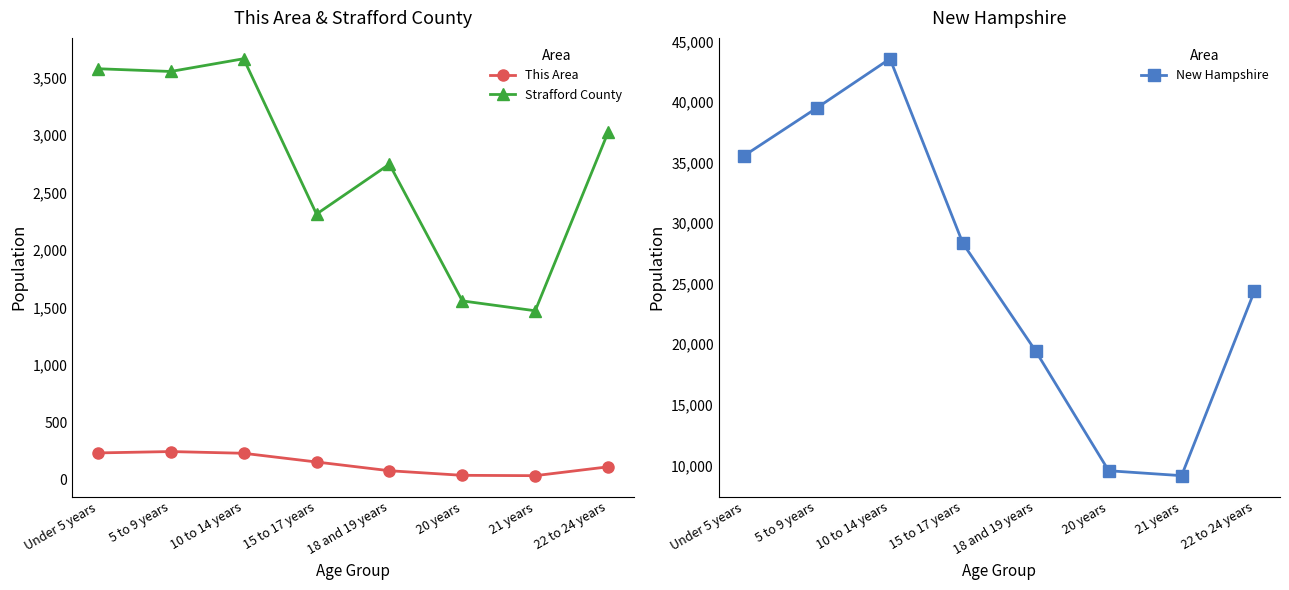

What are all the series names shown in the legend?

This Area, Strafford County, New Hampshire